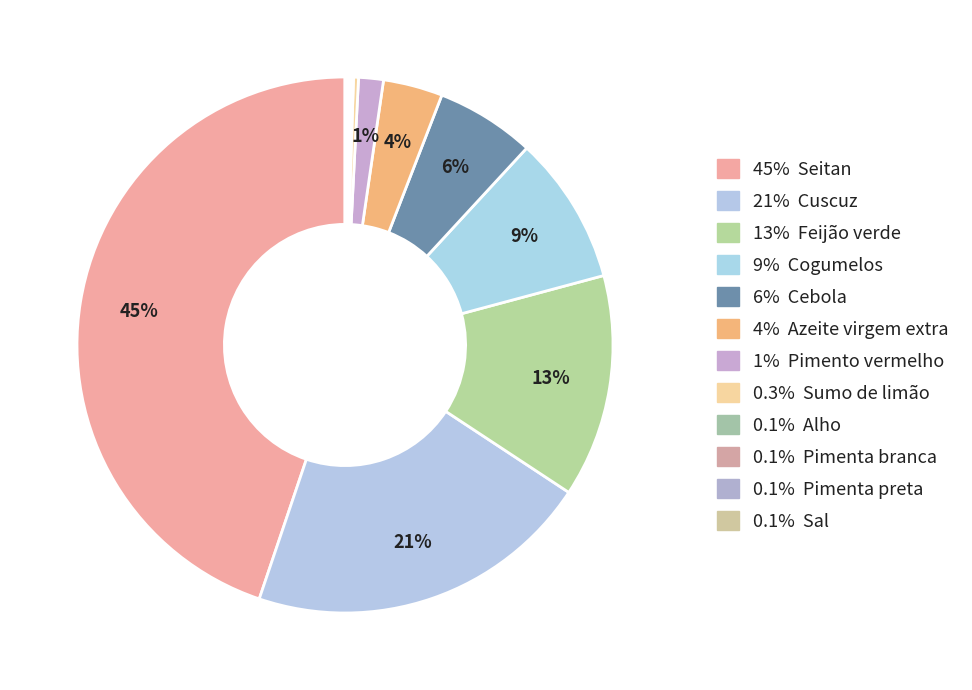

How many slices are in this pie chart?

12